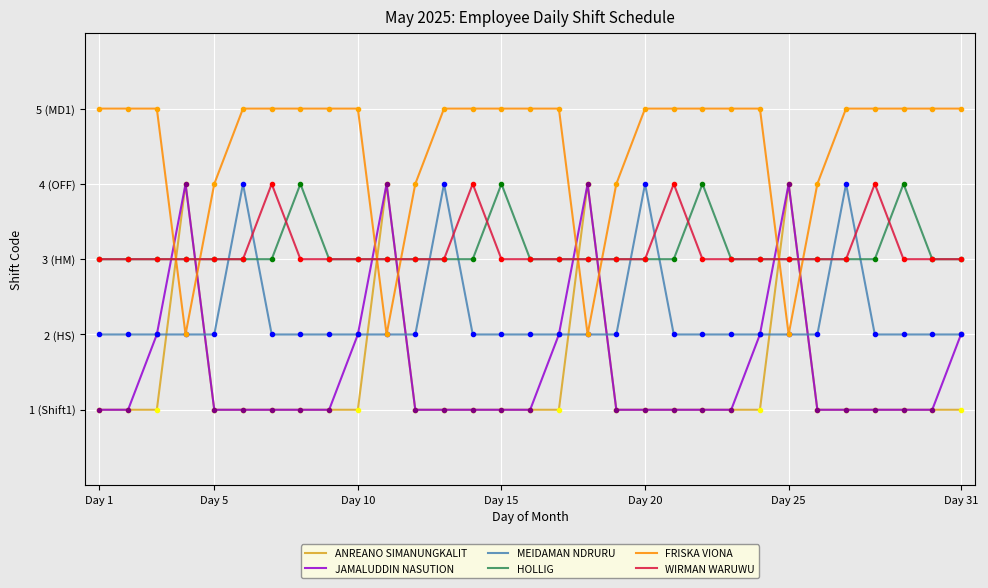

What are all the series names shown in the legend?

ANREANO SIMANUNGKALIT, JAMALUDDIN NASUTION, MEIDAMAN NDRURU, HOLLIG, FRISKA VIONA, WIRMAN WARUWU